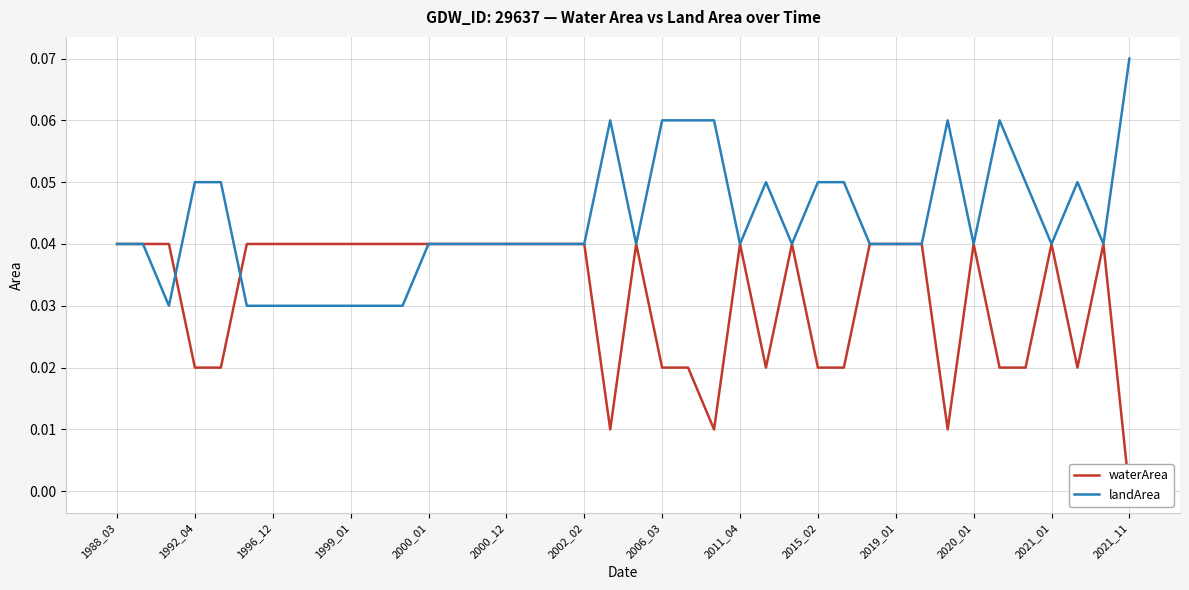

The landArea series shows 0.0 at 2021_11. True or false?

False